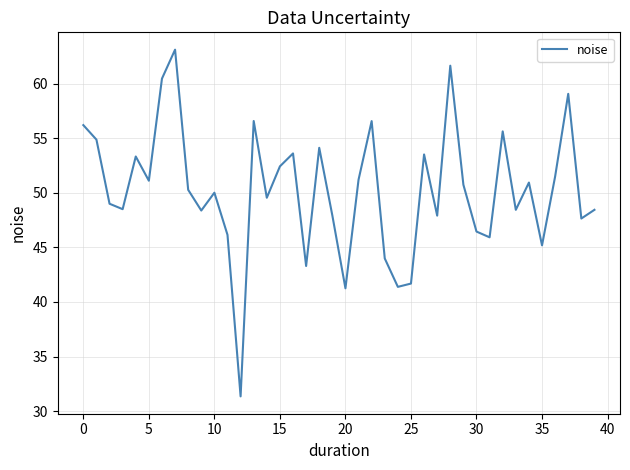

What is the smallest value displayed?

31.3